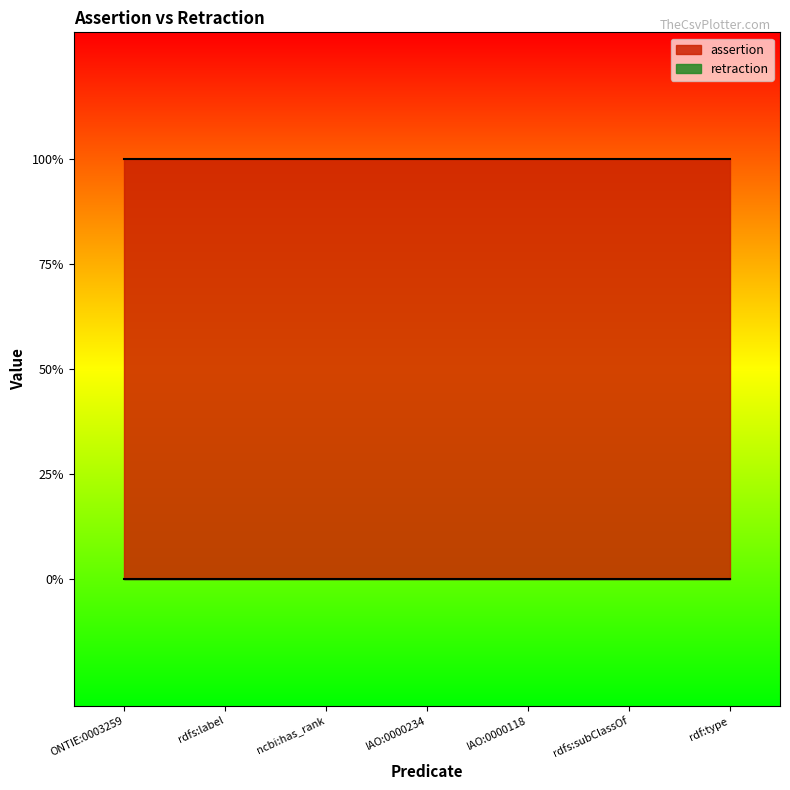

True or false: assertion and retraction cross at least once.

False